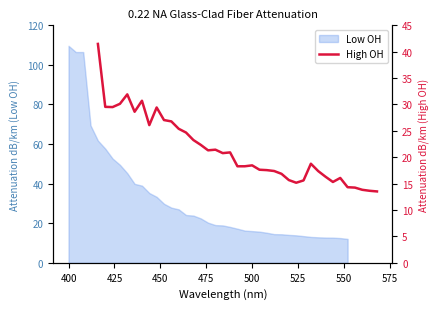

How many interior local valleys (lower than both neighbors) does the data have?

8